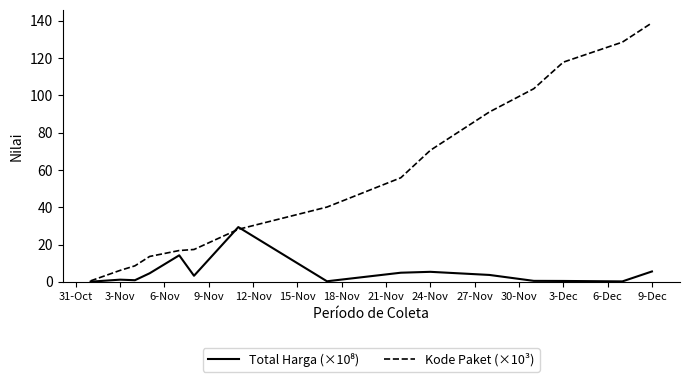

Which series has the largest range (max minus min)?

Kode Paket (×10³)